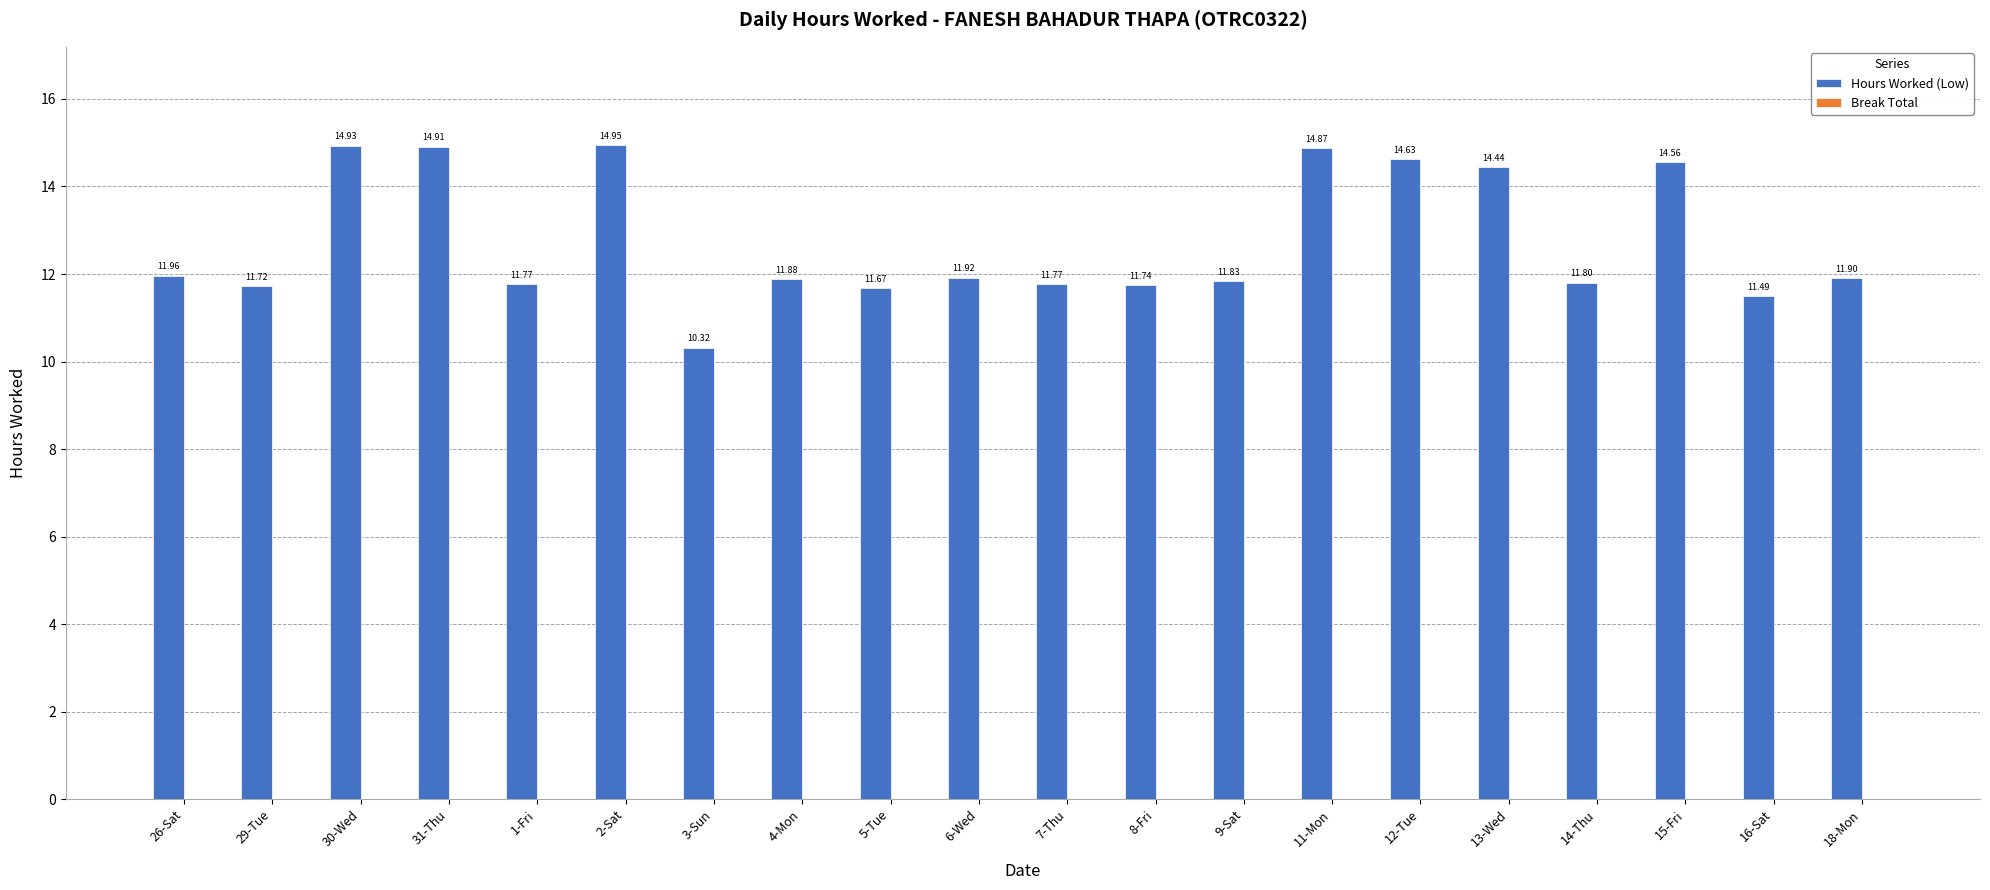

Count the number of categories in the chart.

20